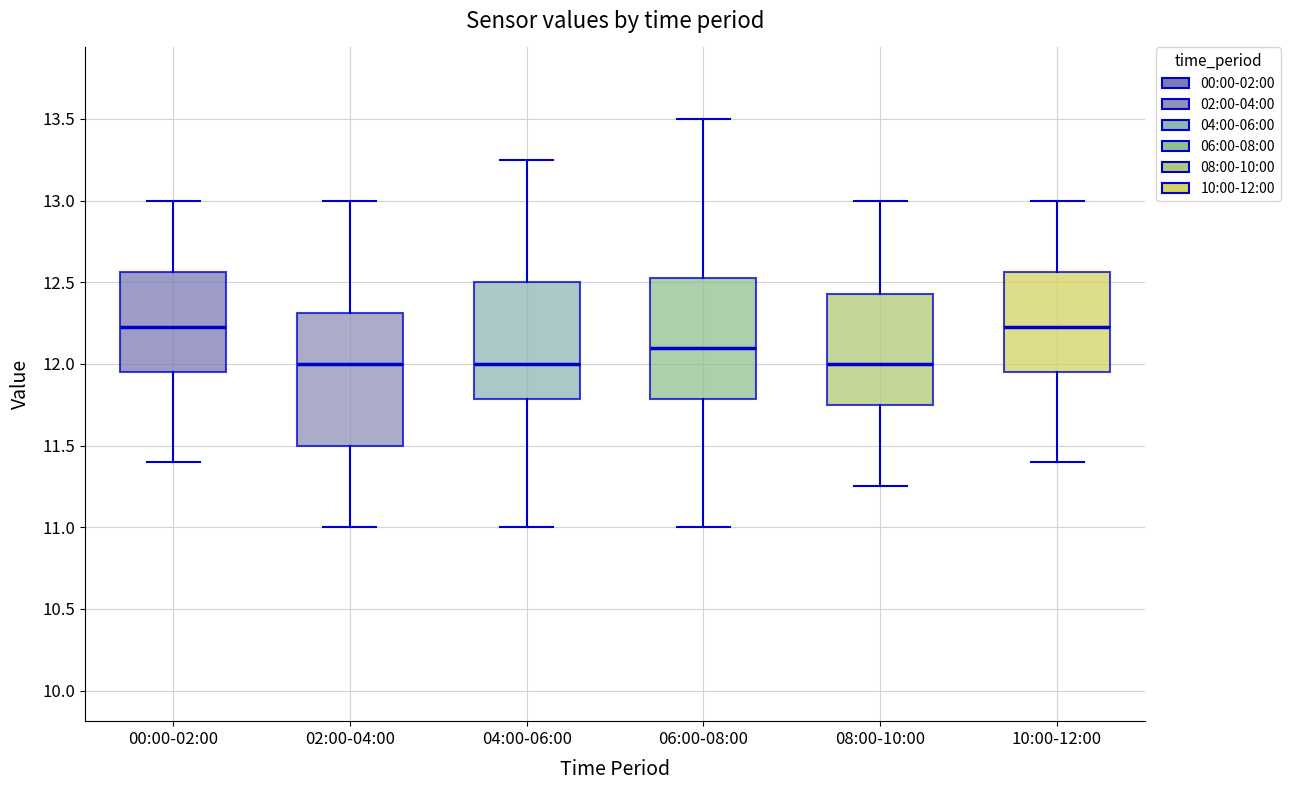

Reading left to right, read every box against the y-axis: the position of its median line, the range the box covers, and the ends of its whiskers. The values are not printed on the chart, so give them approximately, as read against the axis.

00:00-02:00: median 12.25, box 11.95 to 12.55, whiskers 11.40 to 13.00
02:00-04:00: median 12.00, box 11.50 to 12.30, whiskers 11.00 to 13.00
04:00-06:00: median 12.00, box 11.80 to 12.50, whiskers 11.00 to 13.25
06:00-08:00: median 12.10, box 11.80 to 12.55, whiskers 11.00 to 13.50
08:00-10:00: median 12.00, box 11.75 to 12.45, whiskers 11.25 to 13.00
10:00-12:00: median 12.25, box 11.95 to 12.55, whiskers 11.40 to 13.00